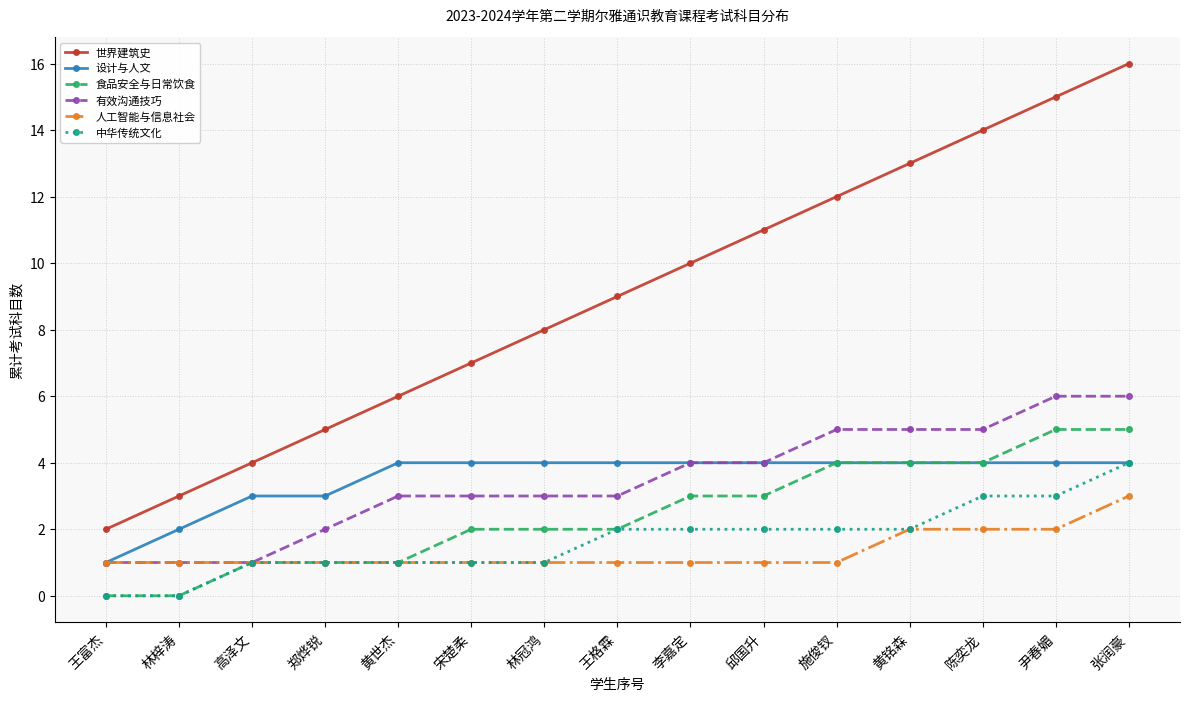

Rank the series at 尹春媚 from lowest to highest value.

人工智能与信息社会, 中华传统文化, 设计与人文, 食品安全与日常饮食, 有效沟通技巧, 世界建筑史